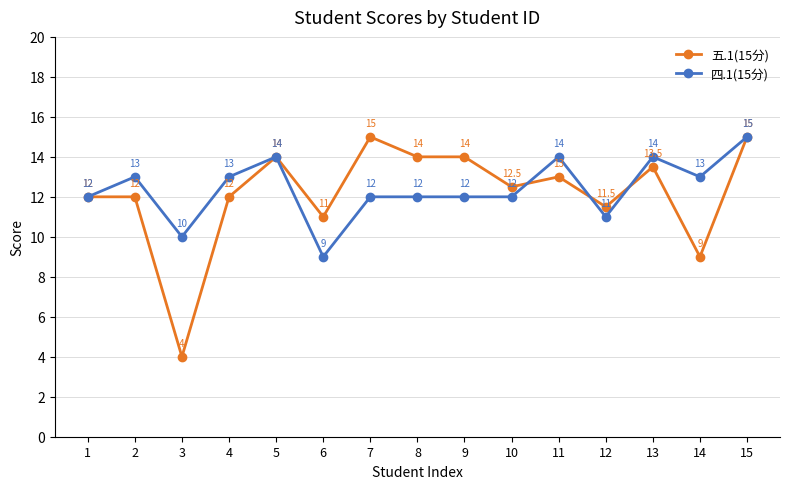

Reading right to left, extract all data points from this chart.

五.1(15分): 15=15.0	14=9.0	13=13.5	12=11.5	11=13.0	10=12.5	9=14.0	8=14.0	7=15.0	6=11.0	5=14.0	4=12.0	3=4.0	2=12.0	1=12.0
四.1(15分): 15=15.0	14=13.0	13=14.0	12=11.0	11=14.0	10=12.0	9=12.0	8=12.0	7=12.0	6=9.0	5=14.0	4=13.0	3=10.0	2=13.0	1=12.0